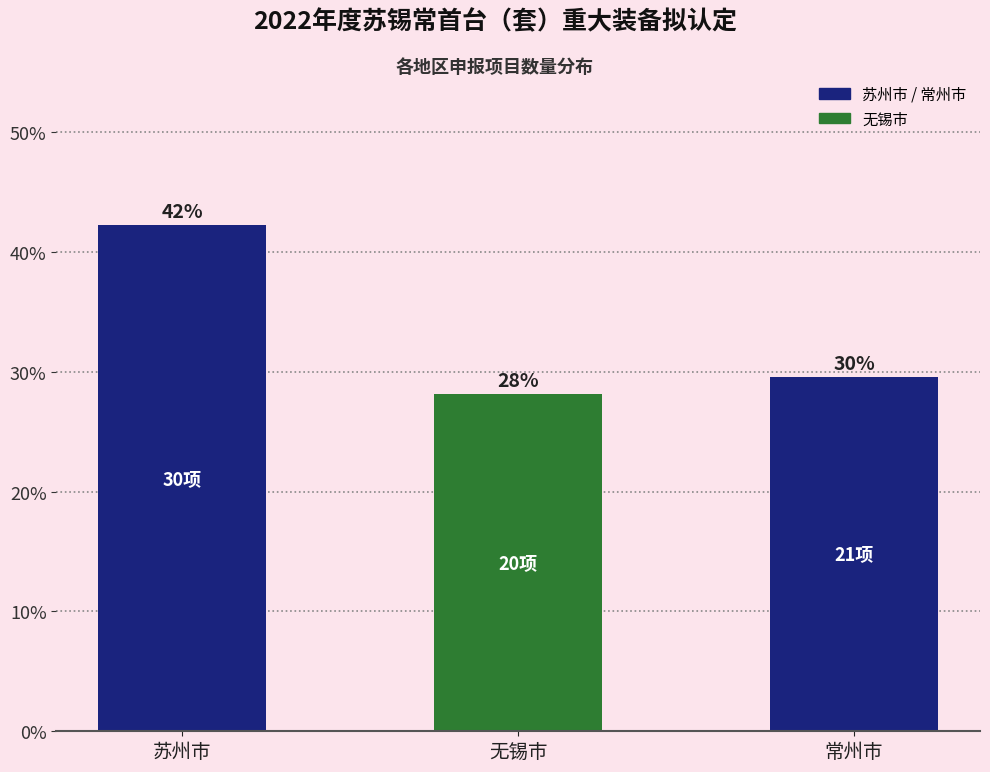

Are the bars horizontal?

No